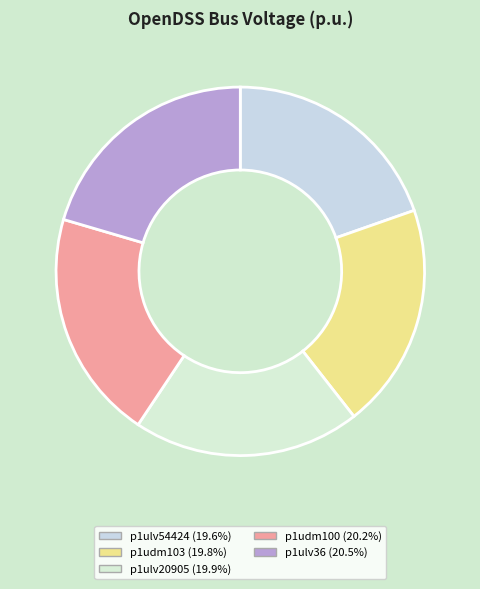

What percentage is NOT represented by p1ulv54424?

80.4%